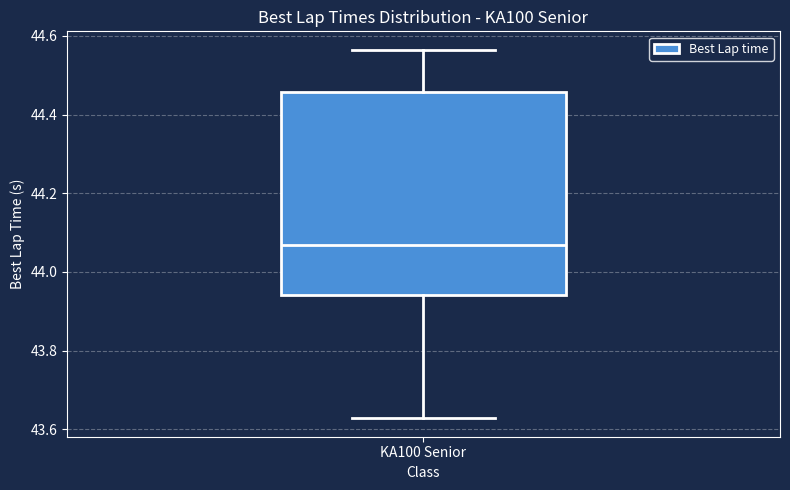

Read this box plot against the y-axis: the position of the median line, the range covered by the box, and the ends of both whiskers. The values are not printed on the chart, so give them approximately, as read against the axis.

median 44.06, box 43.94 to 44.46, whiskers 43.62 to 44.56